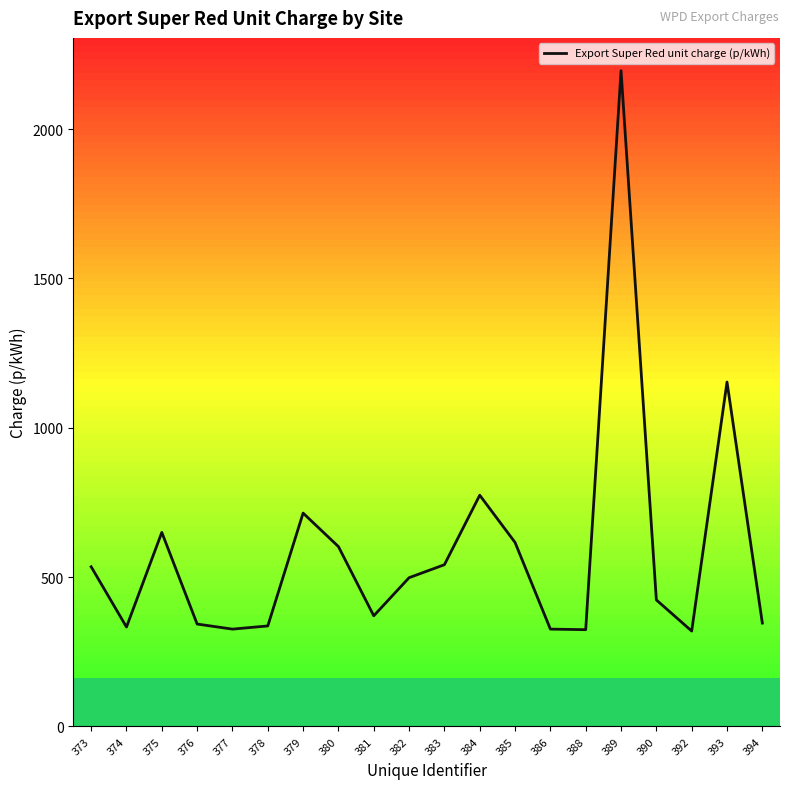

What is the difference between the maximum and minimum values?

1876.2